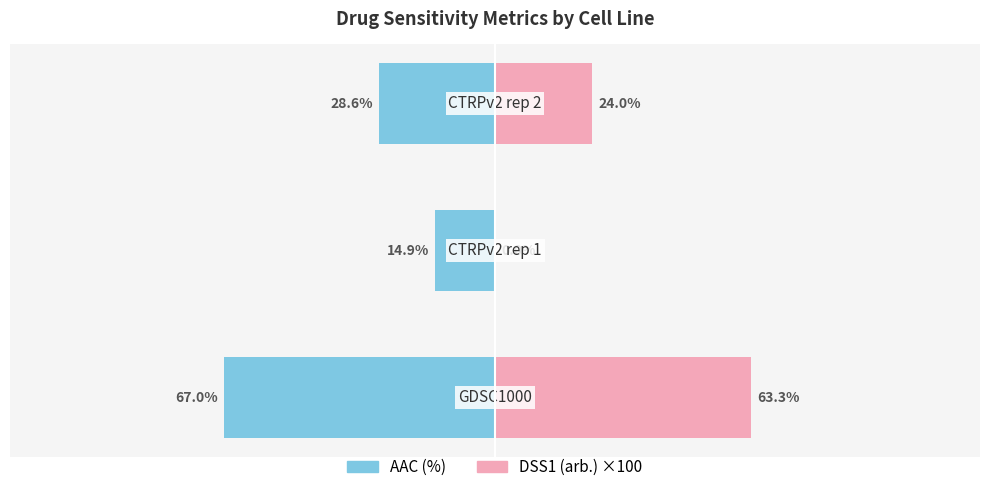

How many data points in AAC (%) are above -28?

1